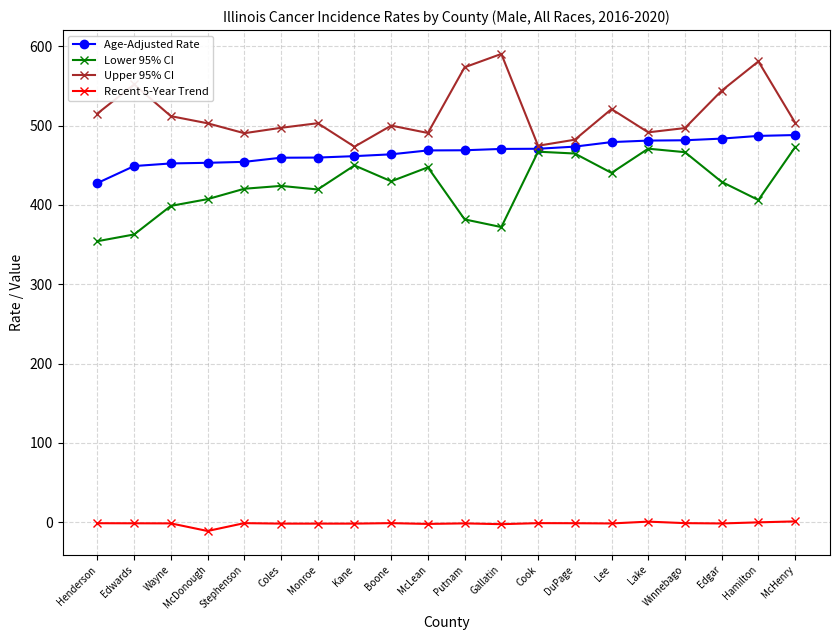

Is it true that Age-Adjusted Rate equals 187.8 at Monroe?

False